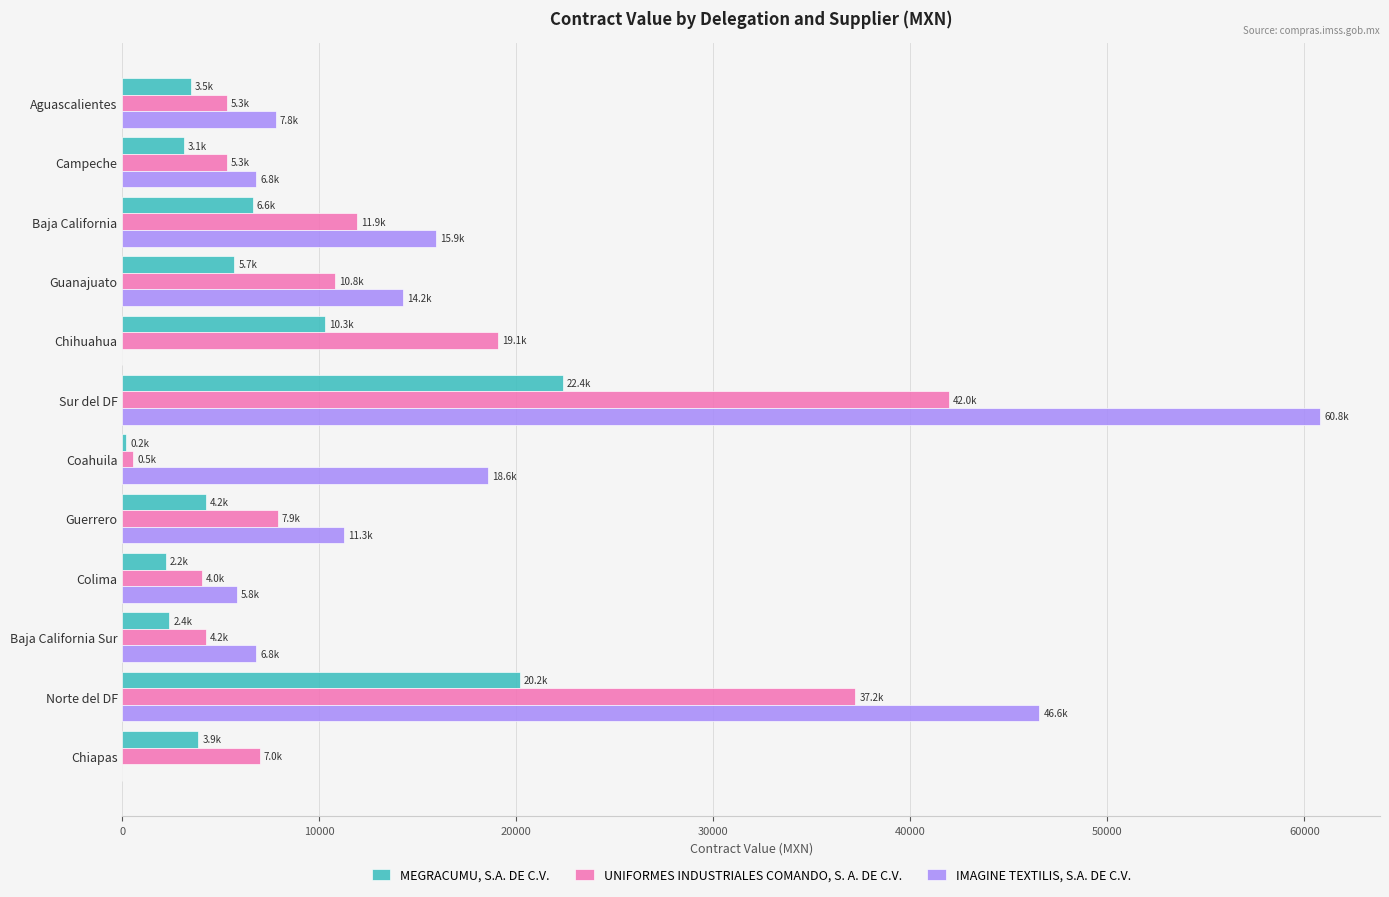

Between Chihuahua and Colima, which series saw the biggest shift?

UNIFORMES INDUSTRIALES COMANDO, S. A. DE C.V.